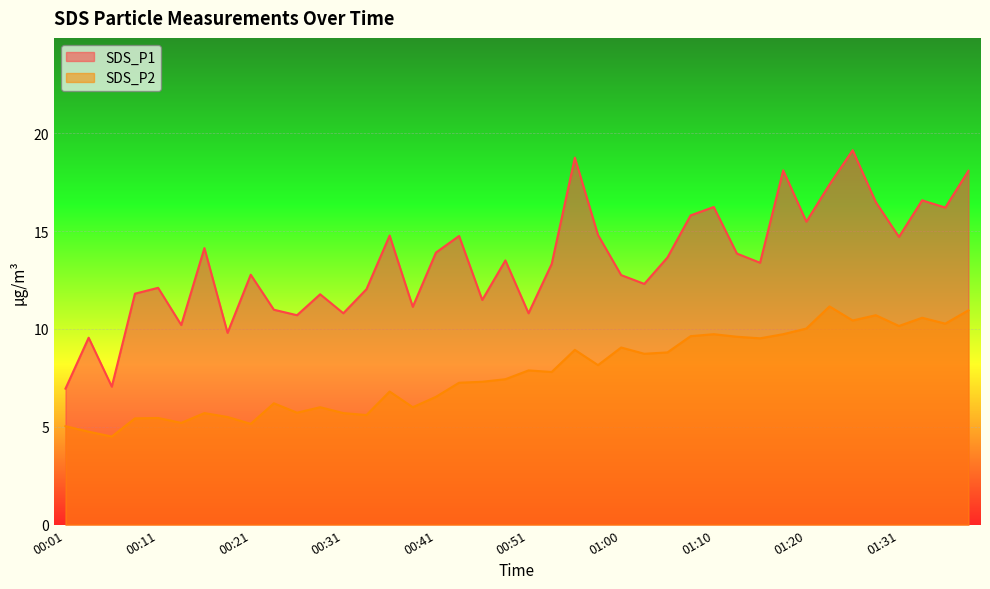

At which label does SDS_P1 reach its minimum?

00:01